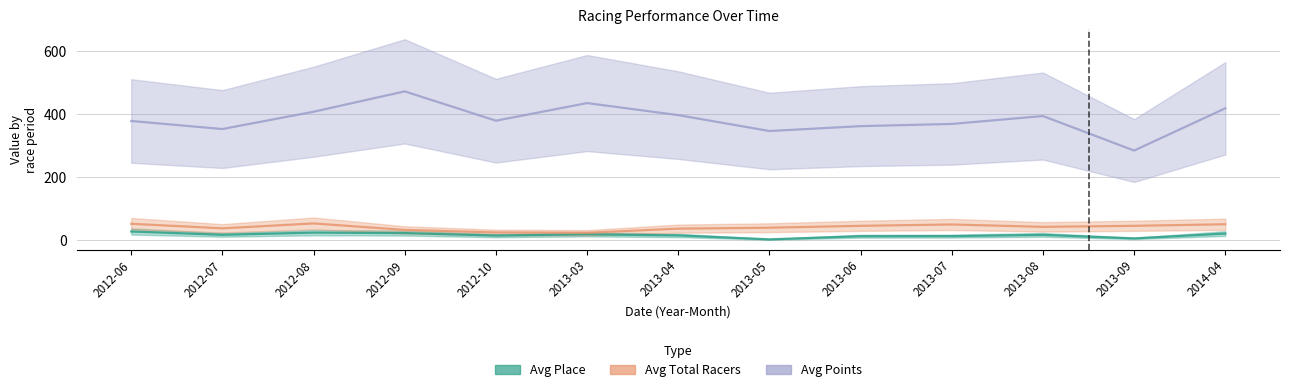

What is the sum of all Avg Points values?

5006.8